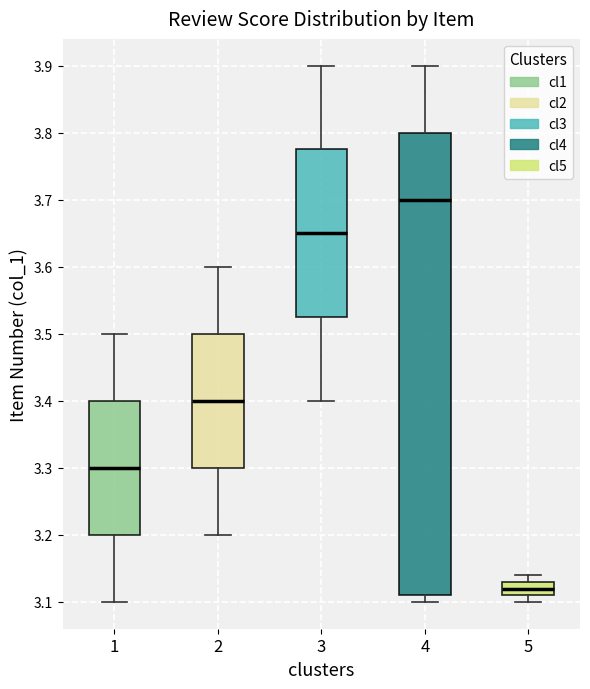

Reading left to right, read every box against the y-axis: the position of its median line, the range the box covers, and the ends of its whiskers. The values are not printed on the chart, so give them approximately, as read against the axis.

1: median 3.30, box 3.20 to 3.40, whiskers 3.10 to 3.50
2: median 3.40, box 3.30 to 3.50, whiskers 3.20 to 3.60
3: median 3.65, box 3.53 to 3.78, whiskers 3.40 to 3.90
4: median 3.70, box 3.11 to 3.80, whiskers 3.10 to 3.90
5: median 3.12, box 3.11 to 3.13, whiskers 3.10 to 3.14